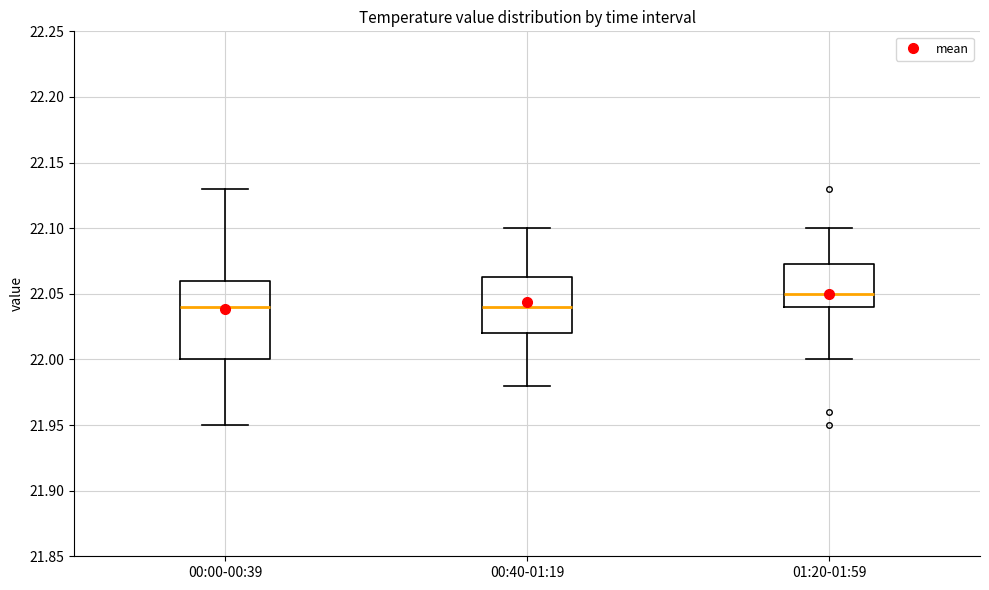

Which box's median line is the highest?

01:20-01:59